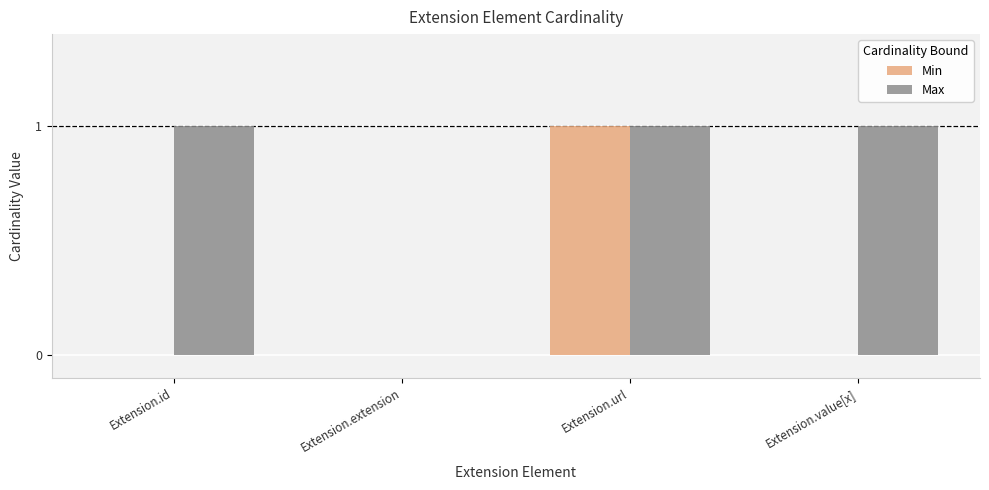

What is the sum of the Min values at Extension.url and Extension.extension?

1